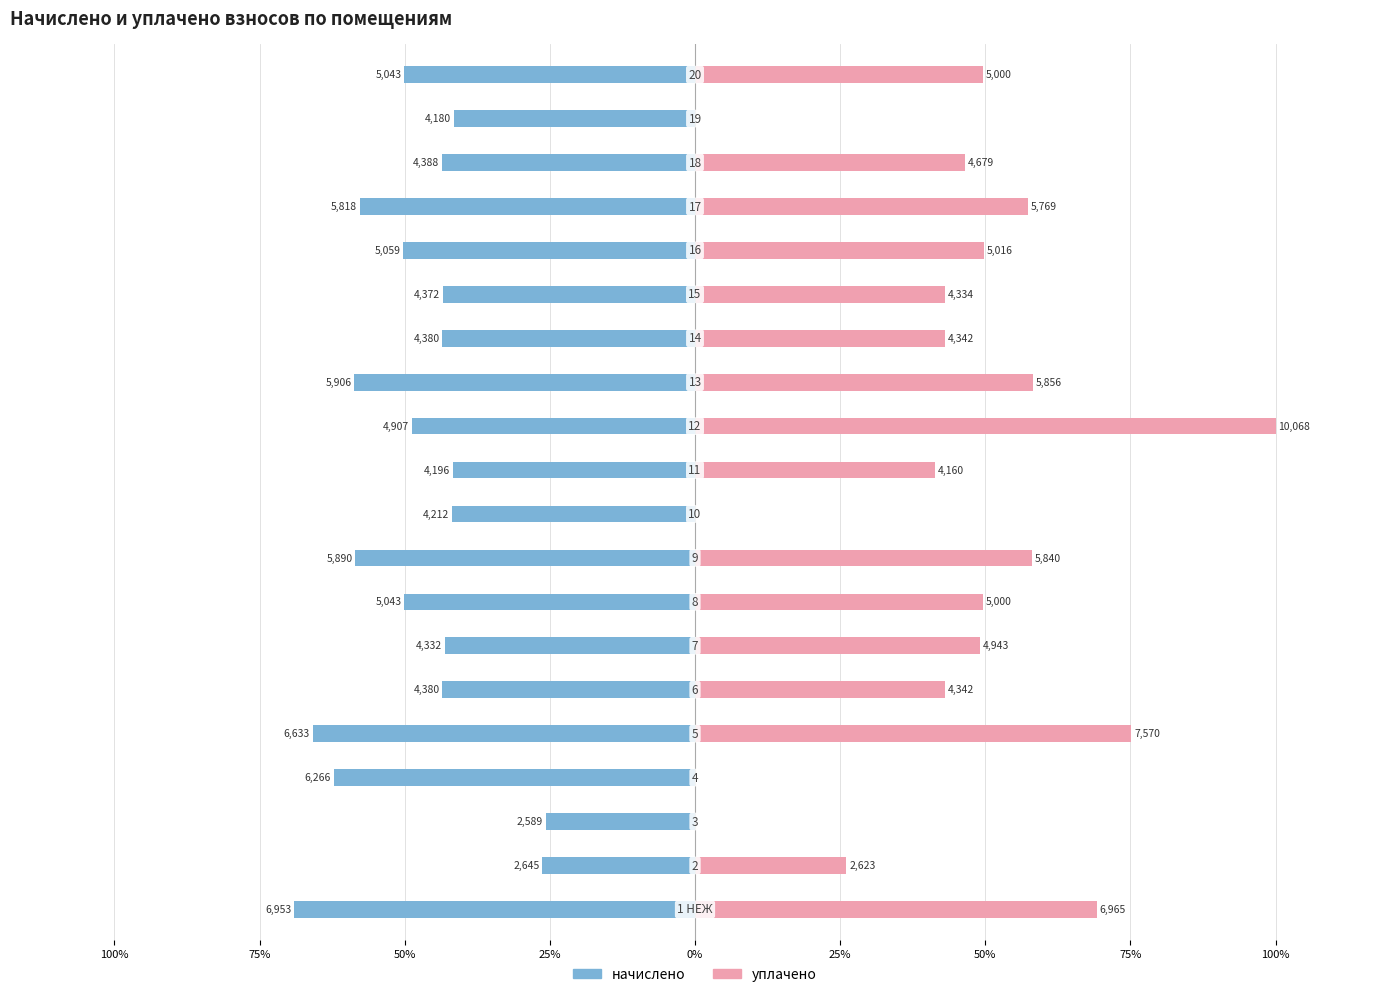

What is the value of the начислено bar at the 1st from the left?

-69.1